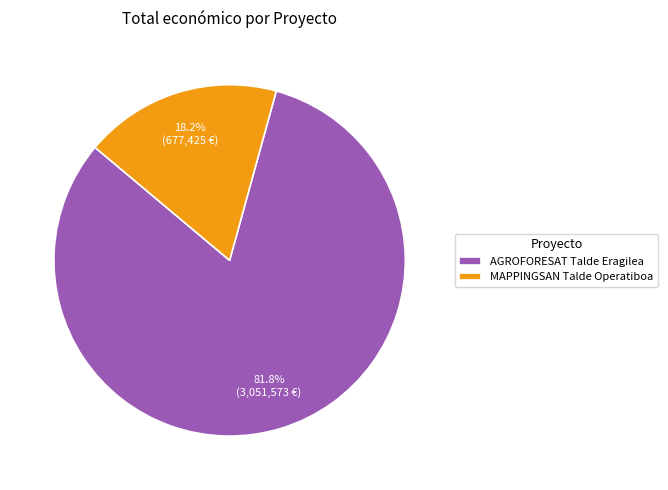

What percentage is the MAPPINGSAN Talde Operatiboa slice, to the nearest percent?

18%